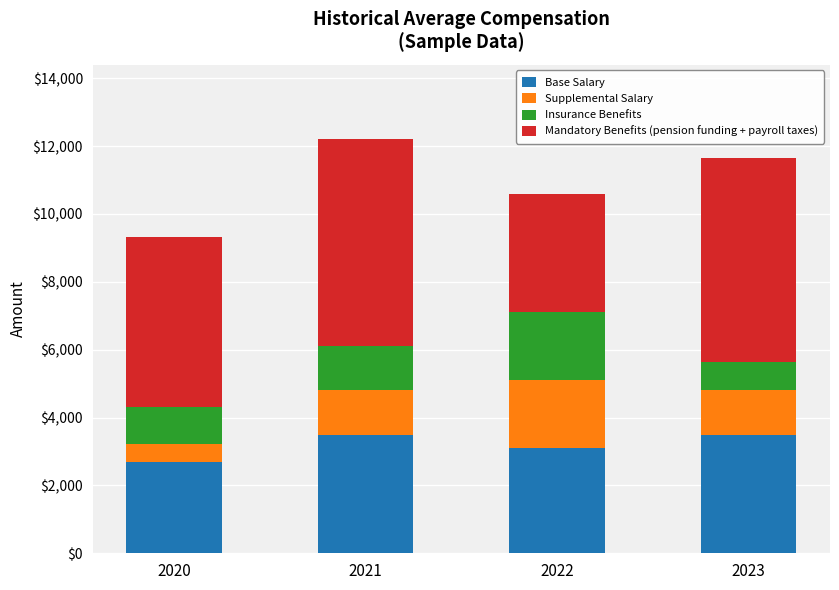

What is the total value across all series at 2020?

9320